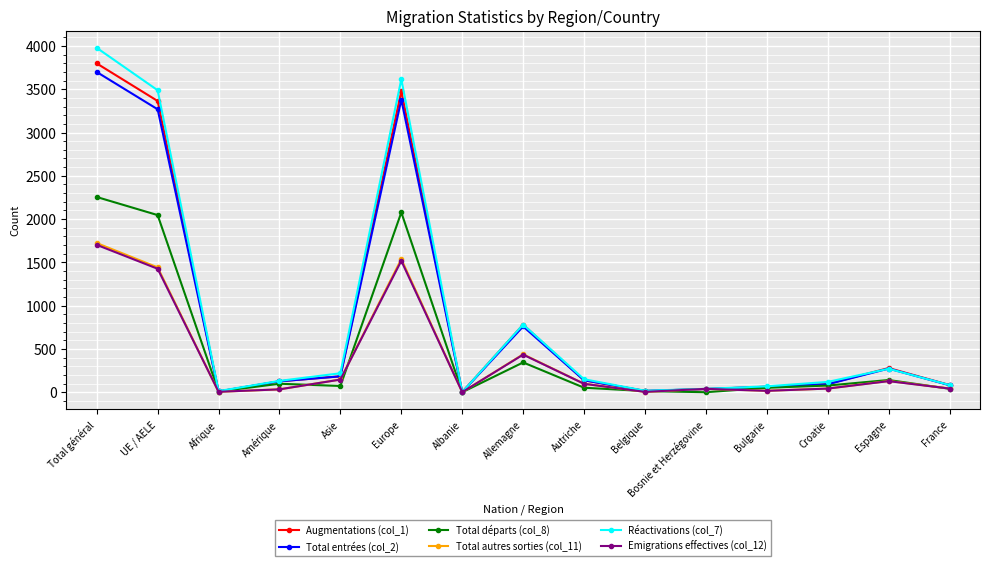

Between Total général and Croatie, which series saw the biggest shift?

Réactivations (col_7)